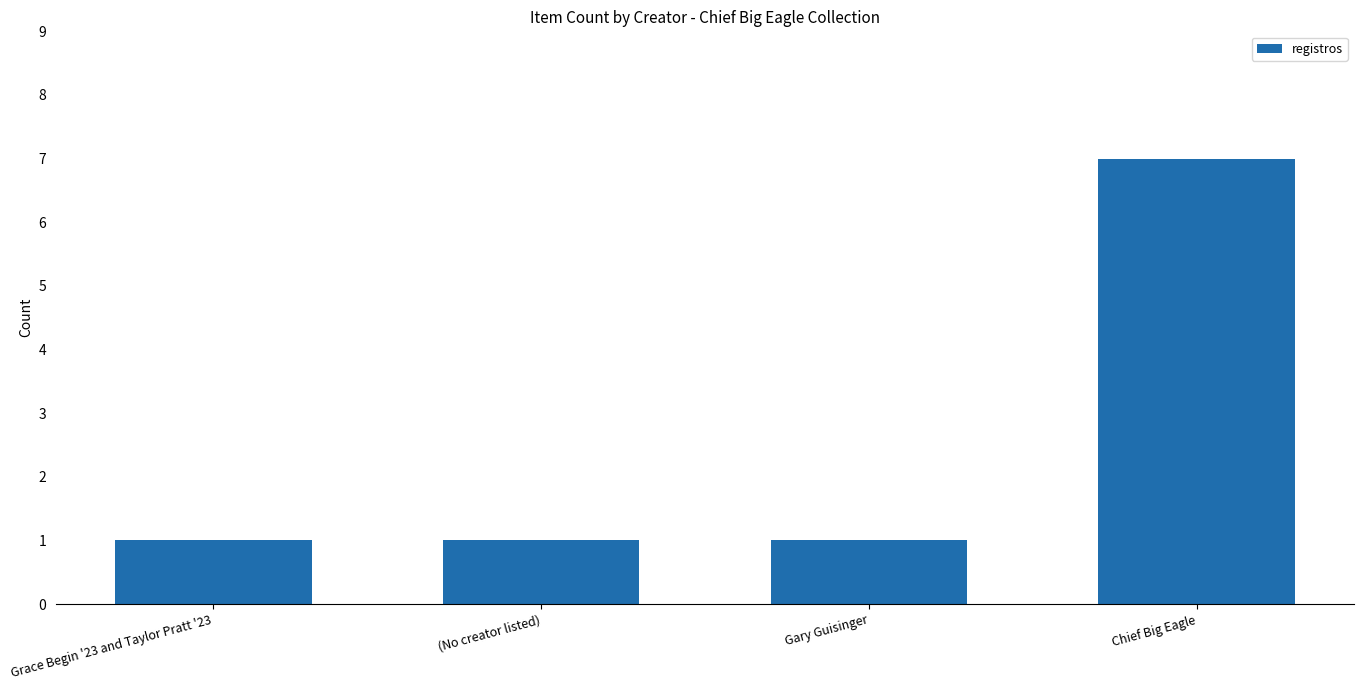

Count the number of data series in this chart.

1